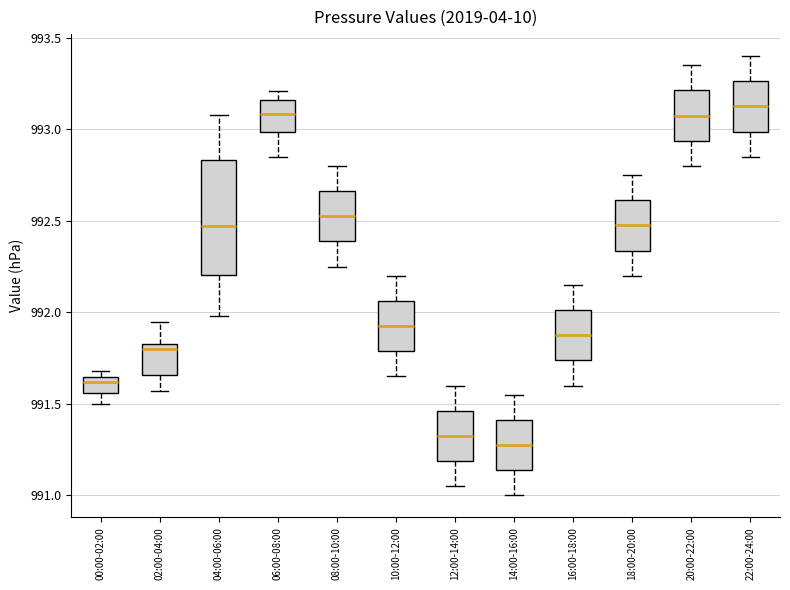

Which box is the tallest, from its lower edge to its upper edge?

04:00-06:00